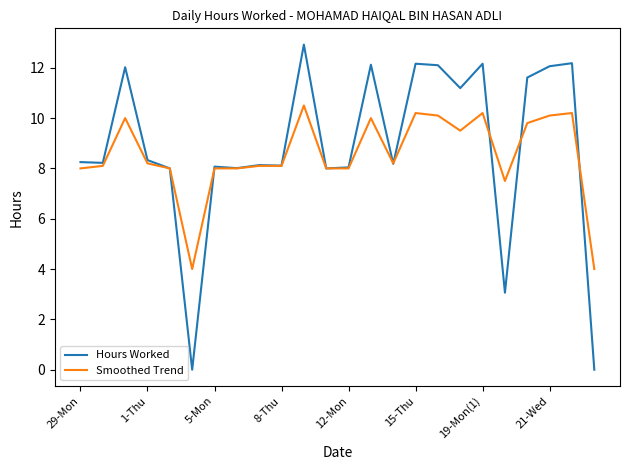

What is the lowest value of the Smoothed Trend series?

4.0